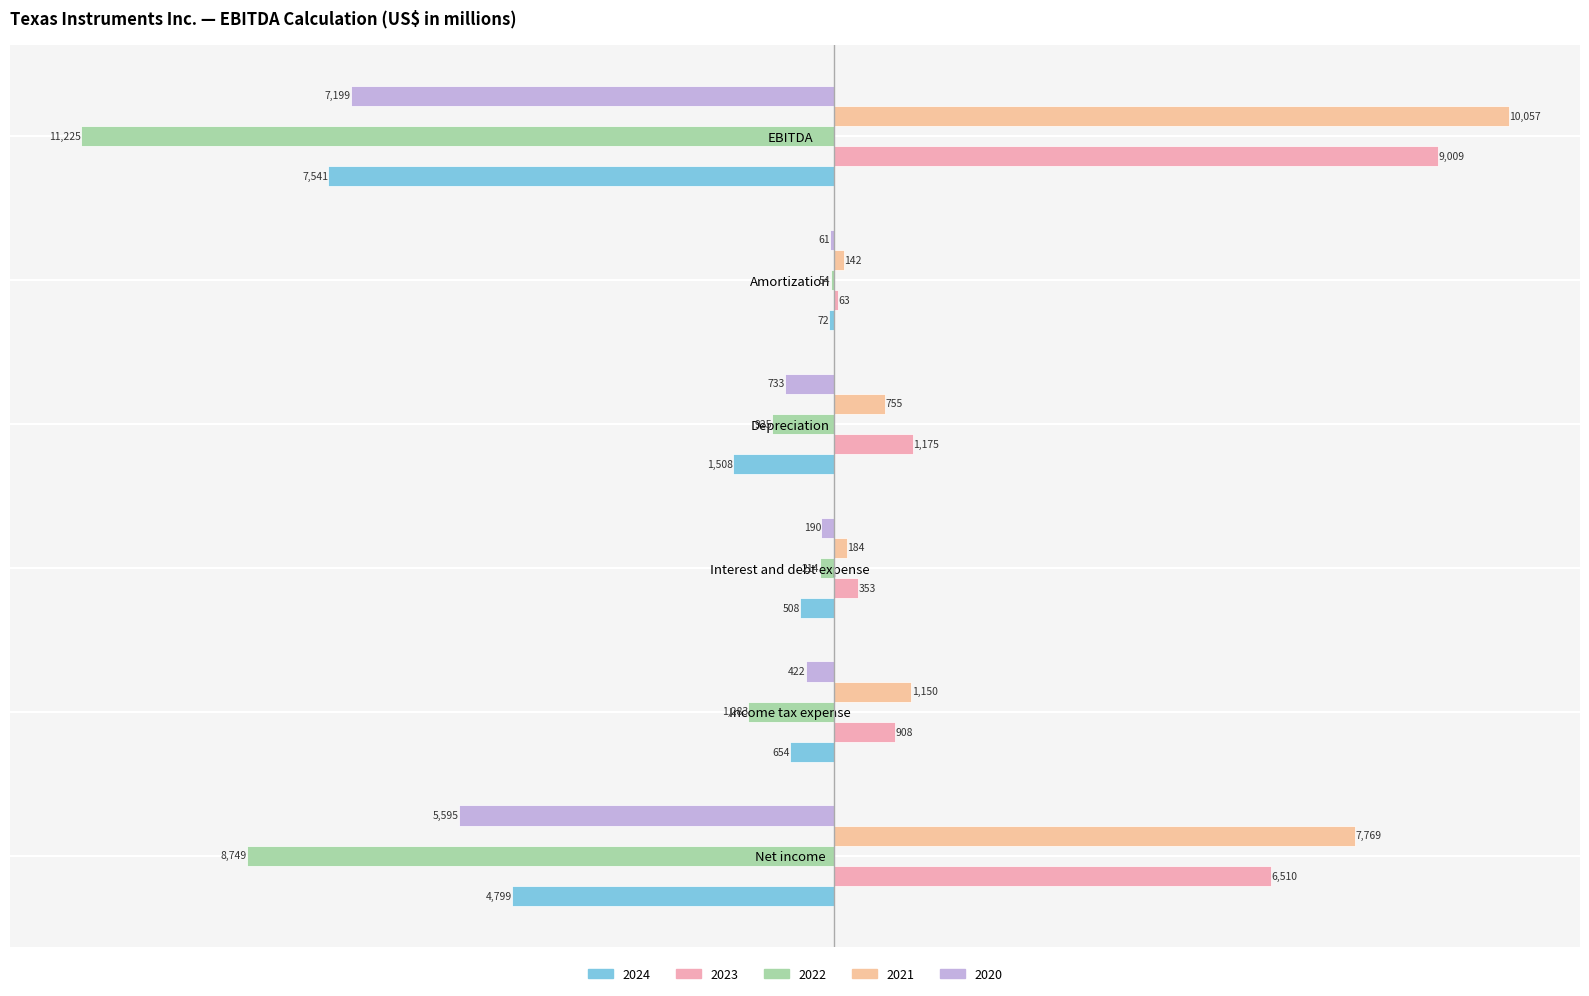

What is the difference between the maximum and second lowest values in the 2023 series?

8656